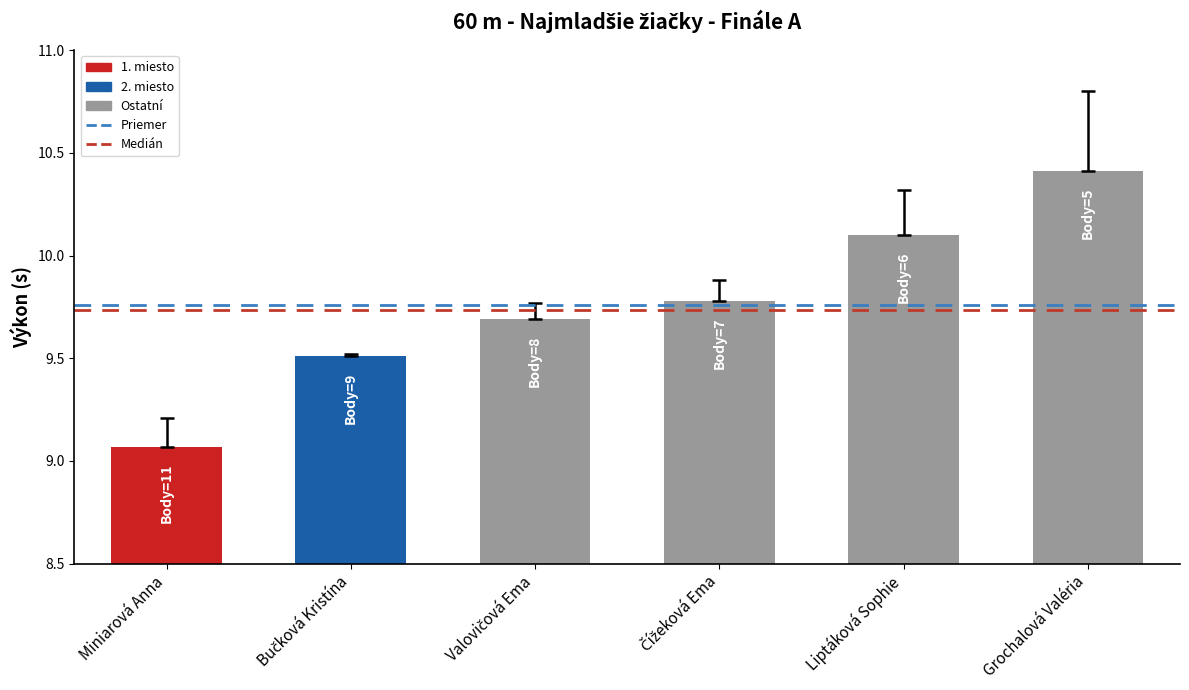

What is the value of the 4th bar from the left?

9.8